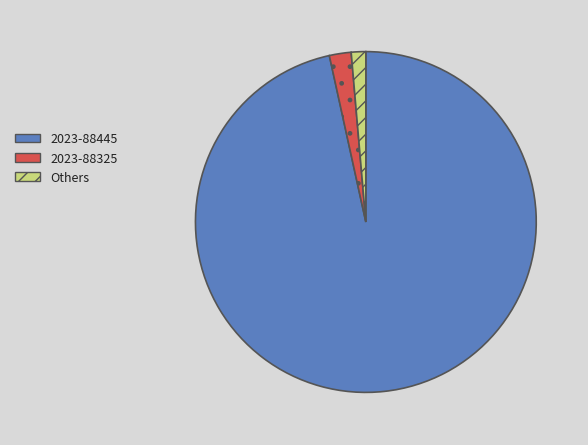

Is it true that 2023-88325 is 2% of the pie?

True